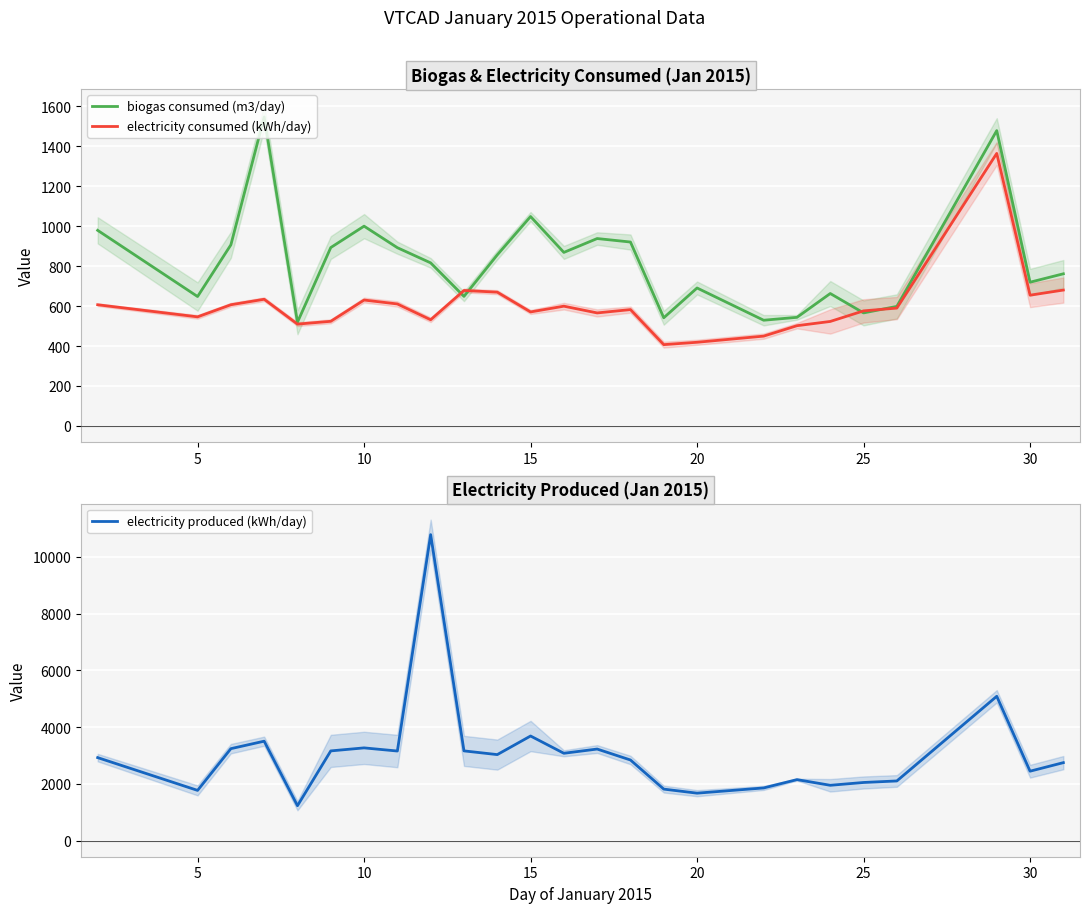

What is the minimum value for electricity consumed (kWh/day)?

407.0